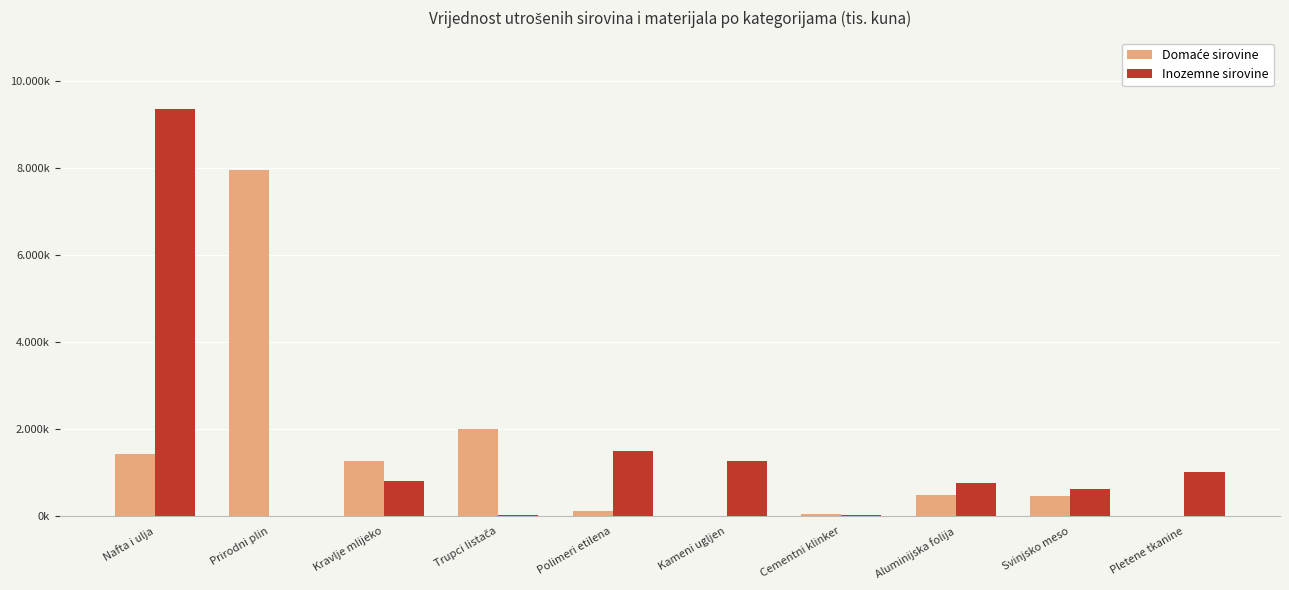

What is the sum of the Inozemne sirovine values at Svinjsko meso and Pletene tkanine?

1631440